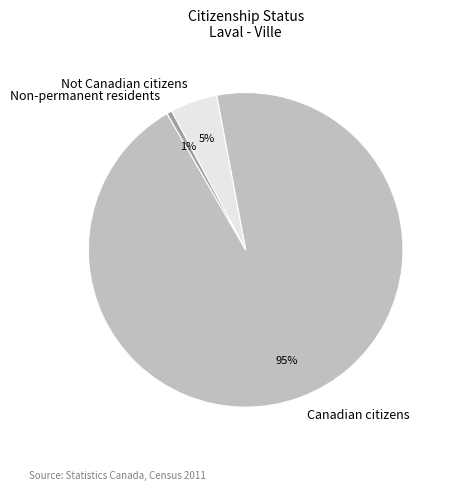

To the nearest percent, what is the combined percentage of Canadian citizens and Non-permanent residents?

95%